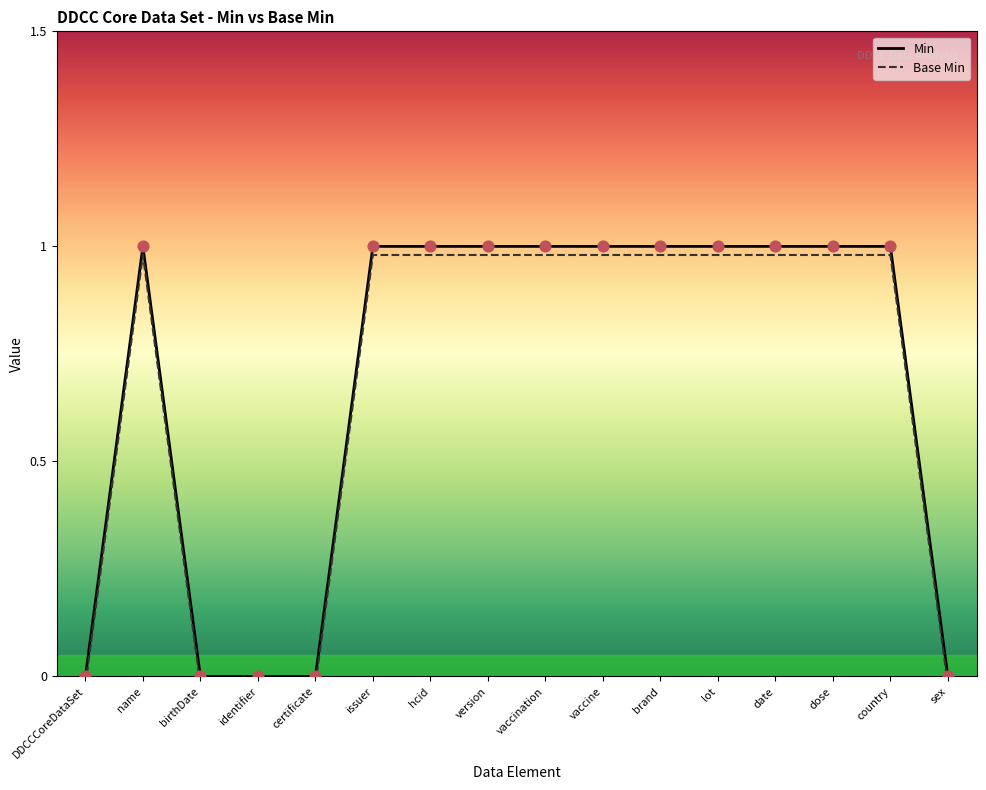

Which series reaches the minimum Y coordinate?

Base Min